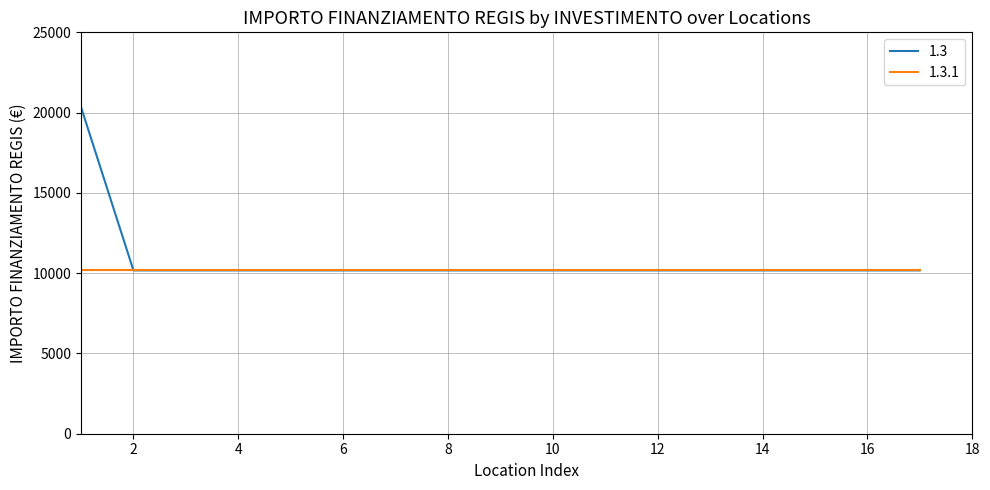

How many lines are shown in the chart?

2